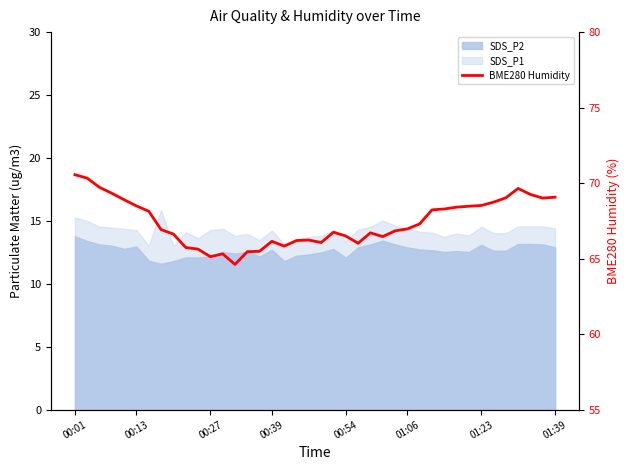

Which label corresponds to the largest value in the chart?

00:01